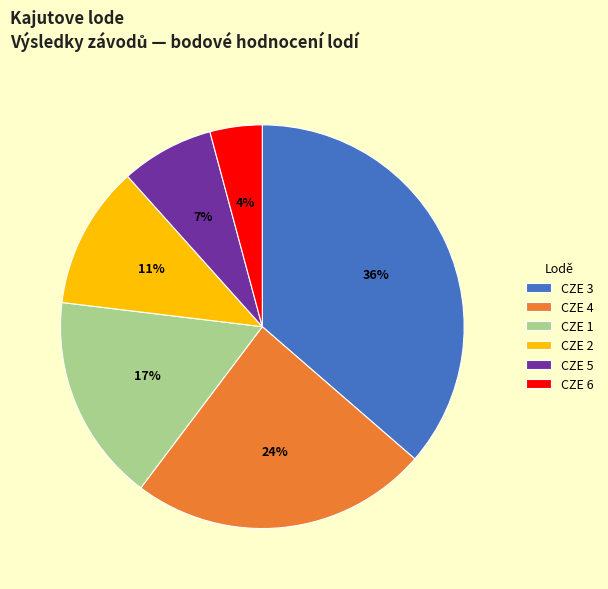

Does CZE 1 represent more than half of the total?

No